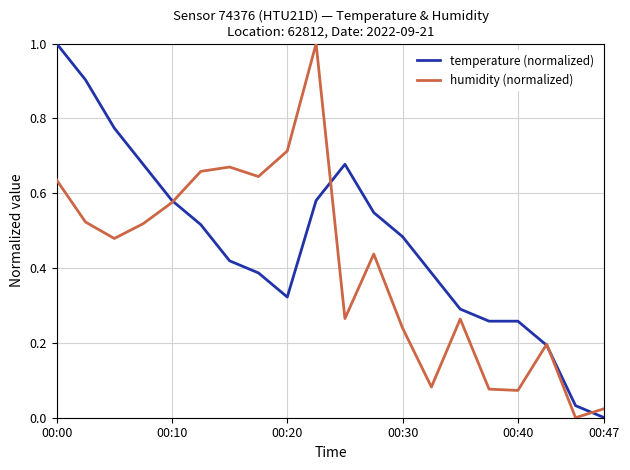

True or false: temperature (normalized) has more than 2 interior local peaks.

False